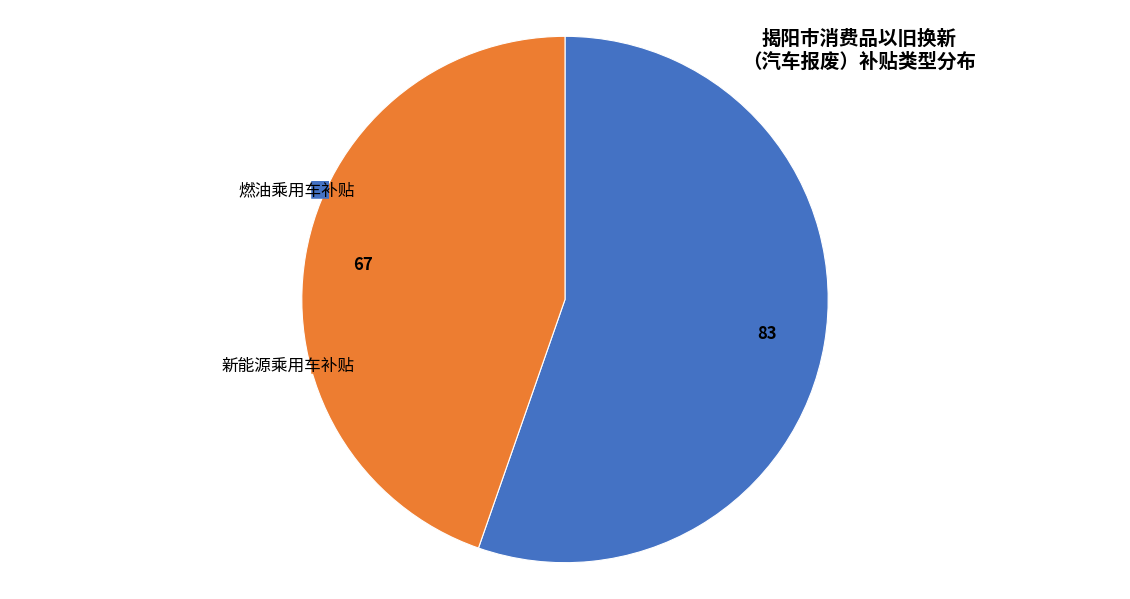

Is there a majority slice in this chart?

Yes